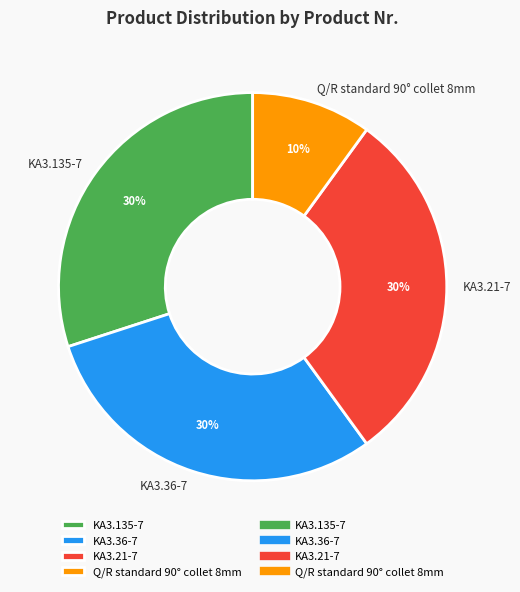

To the nearest percent, what percentage of the pie is Q/R standard 90° collet 8mm?

10%